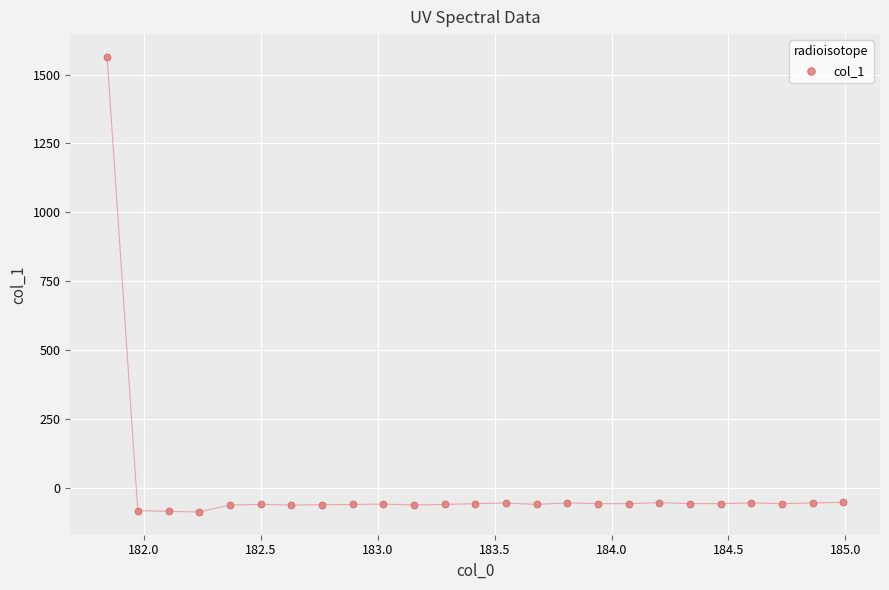

What is the range of Y values (max minus min)?

1651.9